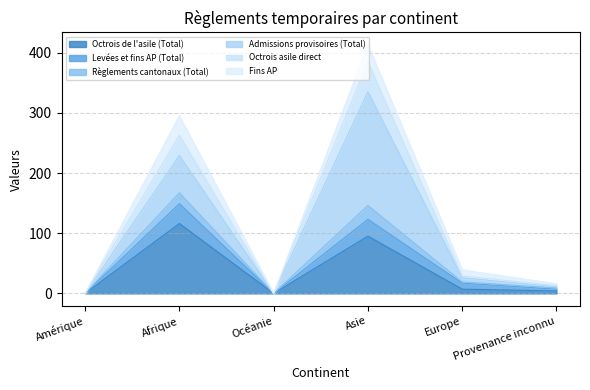

What is the difference between the Levées et fins AP (Total) values at Asie and Europe?

106